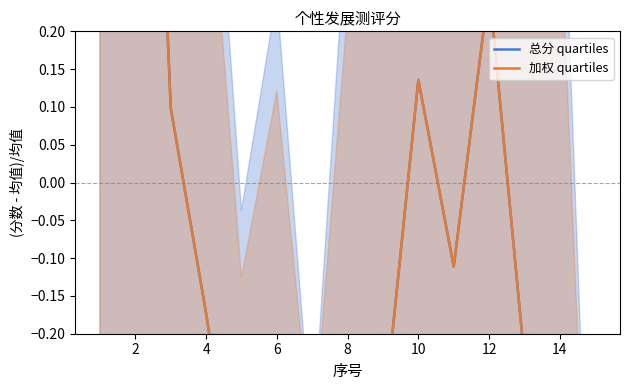

What is the average value of the 加权 quartiles series?

-0.1